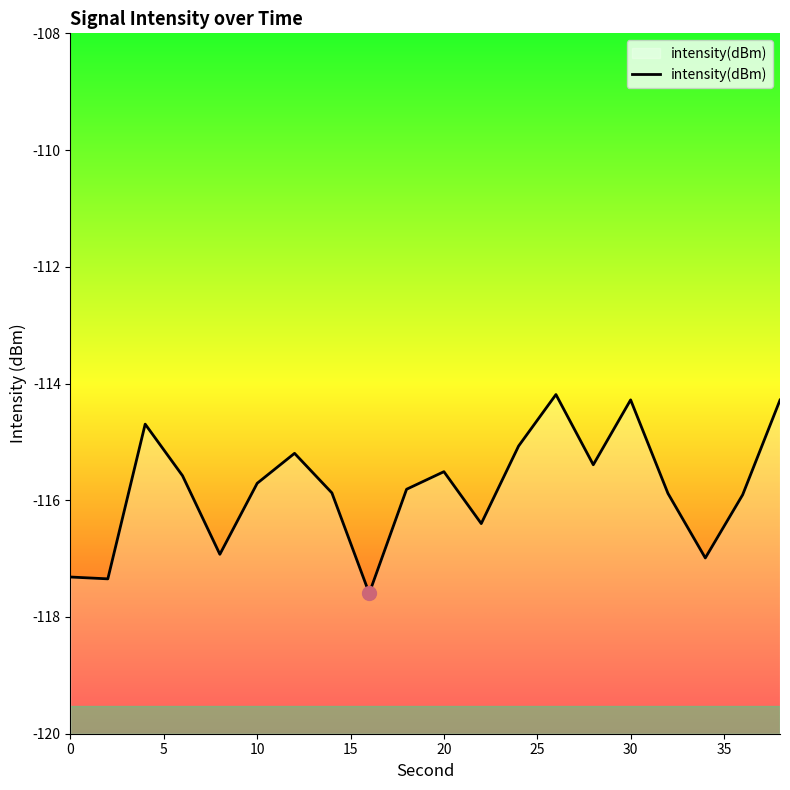

What is the difference between the maximum and minimum values?

3.4